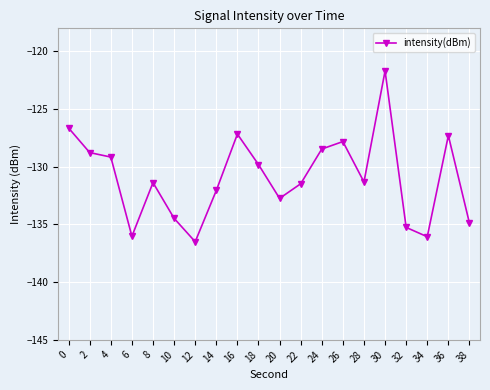

True or false: the data has more than 2 interior local peaks.

True